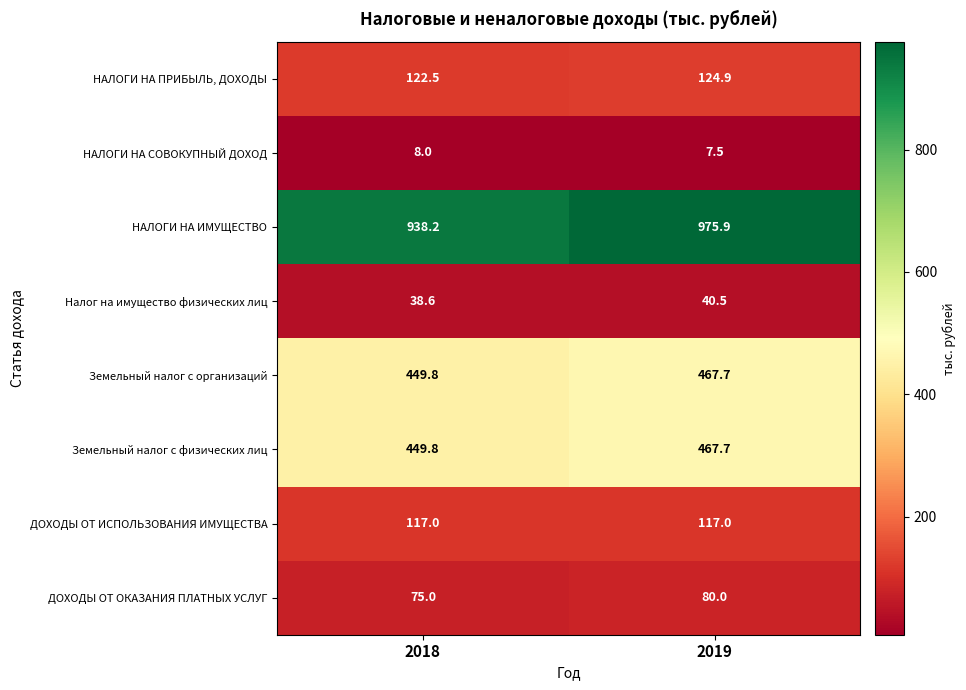

How many distinct data groups are displayed?

8